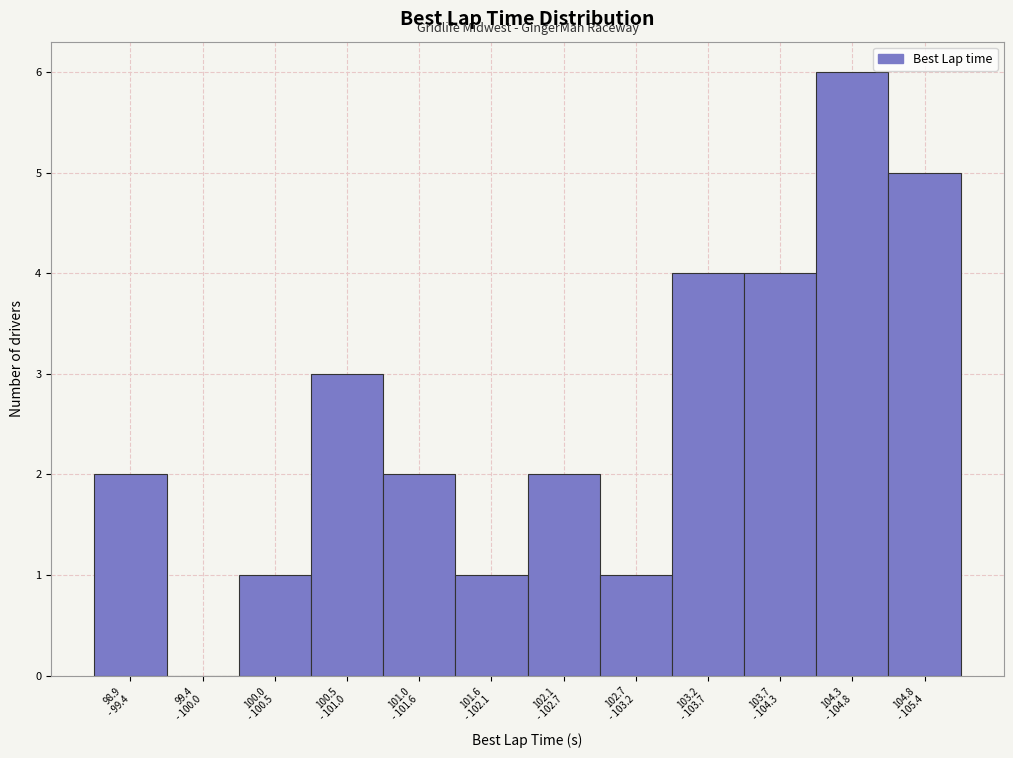

What is the maximum value shown in the chart?

6